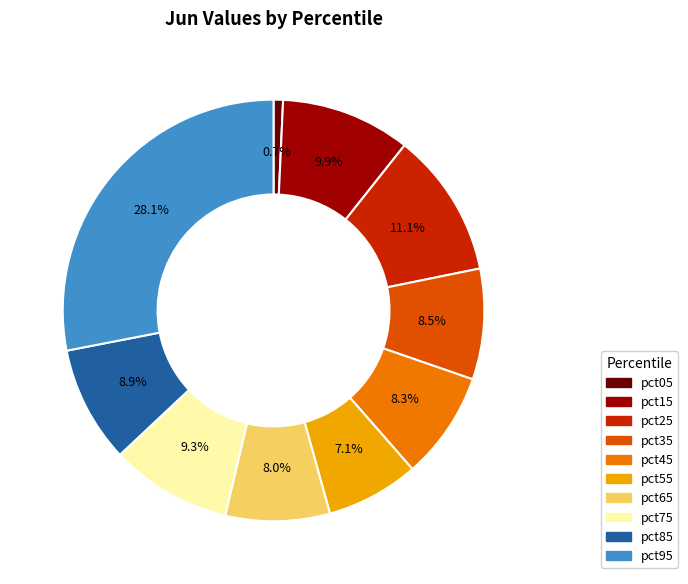

To the nearest percent, what is the combined percentage of pct25 and pct85?

20%